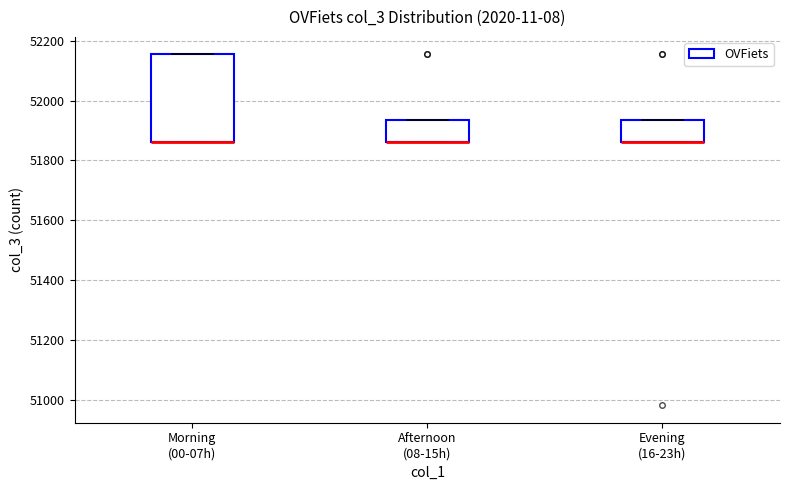

Which box is the tallest, from its lower edge to its upper edge?

Morning (00-07h)